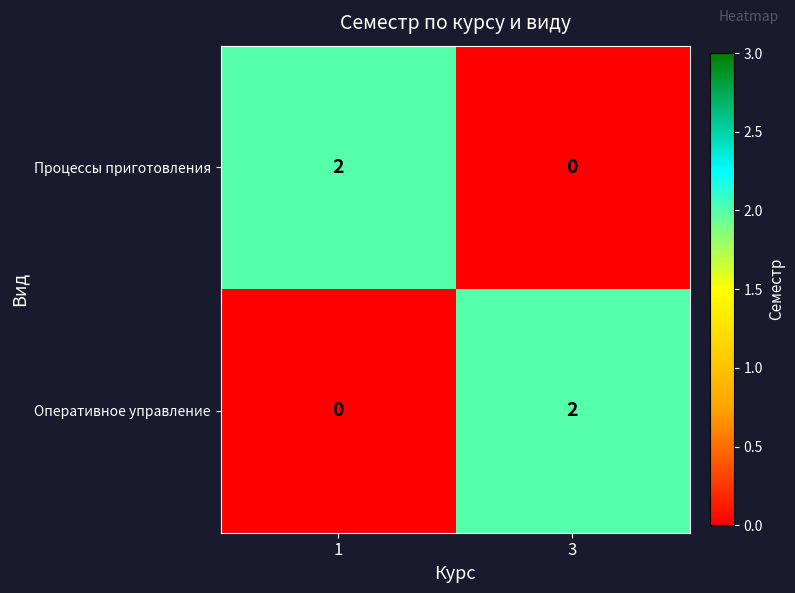

Count the number of categories in the chart.

2